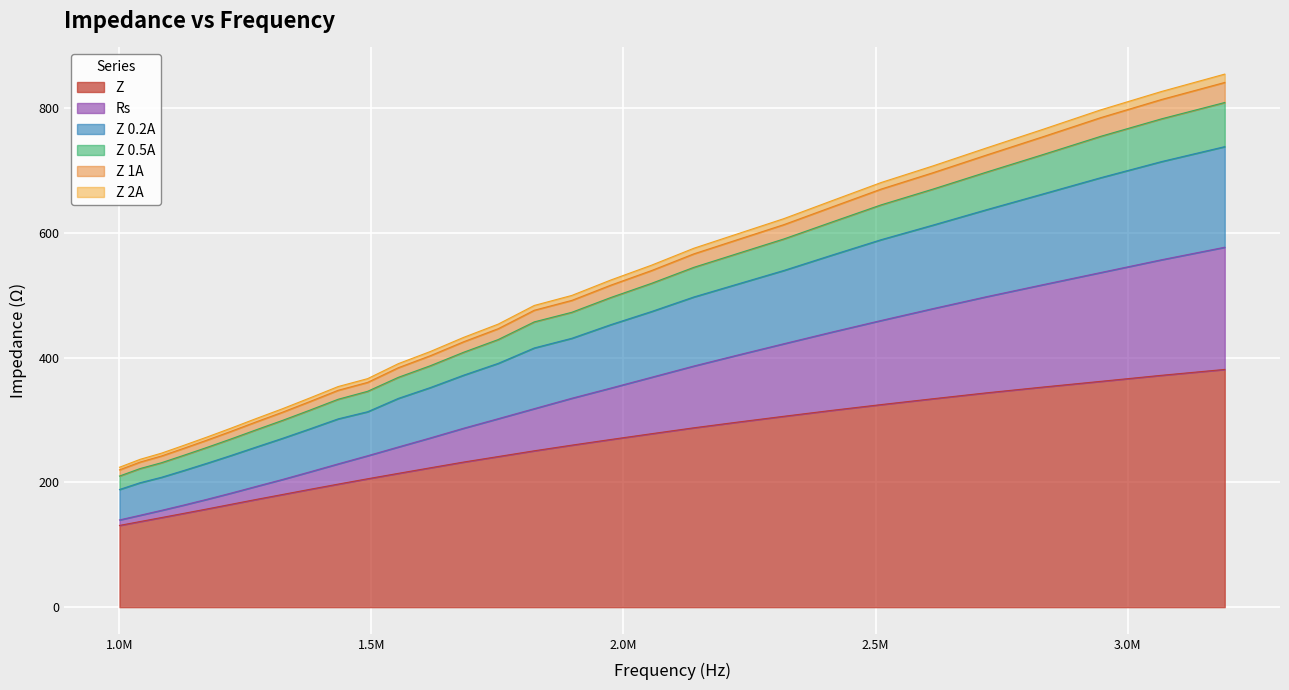

True or false: Z 2A has more than 1 points higher than both neighbors.

False